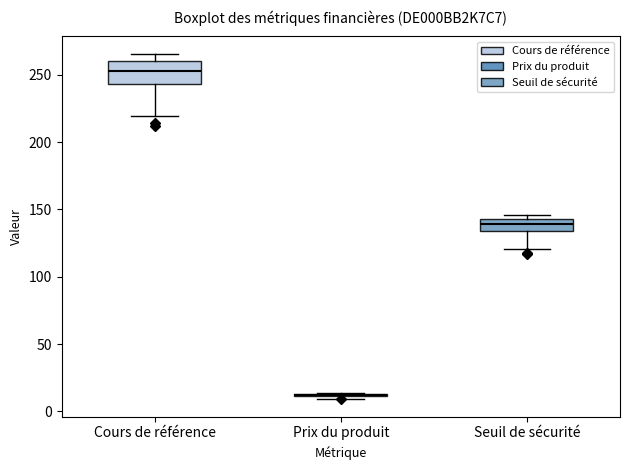

Which box is the tallest, from its lower edge to its upper edge?

Cours de référence